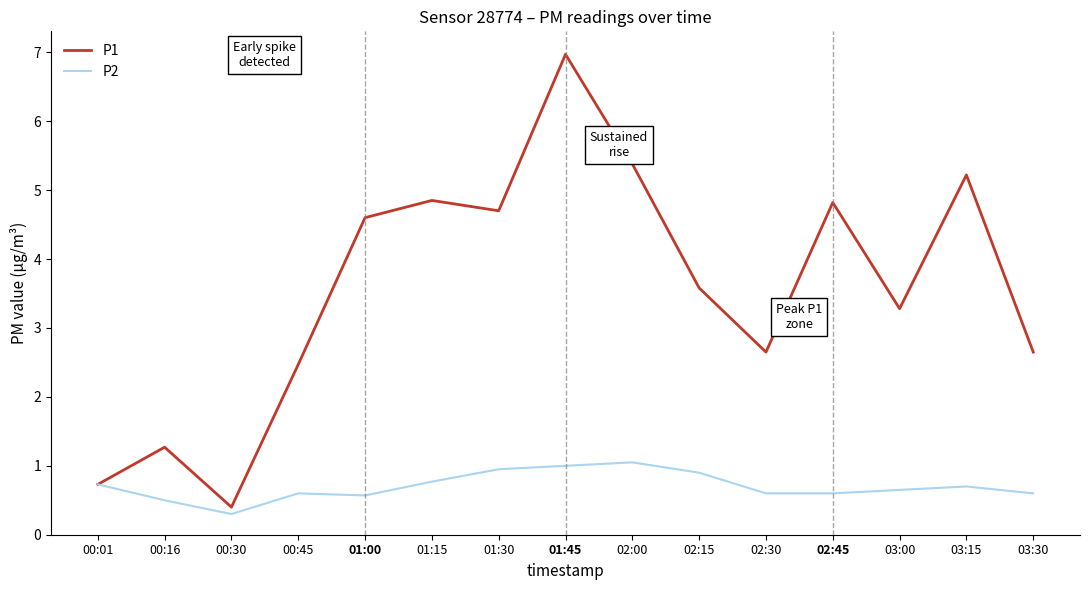

At which category is the sum across all series the highest?

01:45